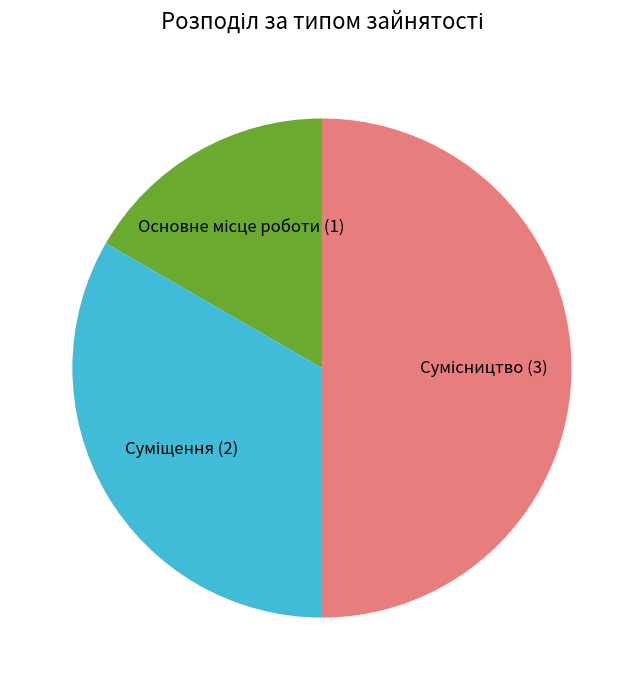

Rank the categories by value from highest to lowest.

Сумісництво, Суміщення, Основне місце роботи